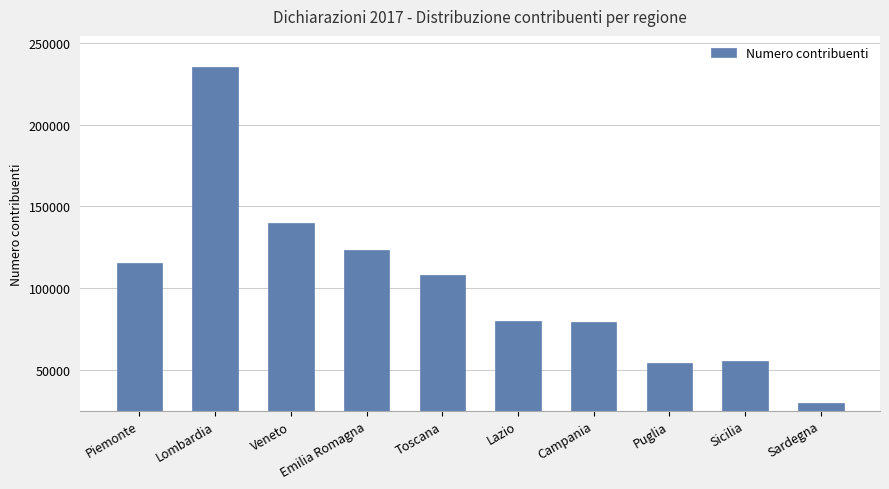

Which category has the lowest value across all series?

Sardegna